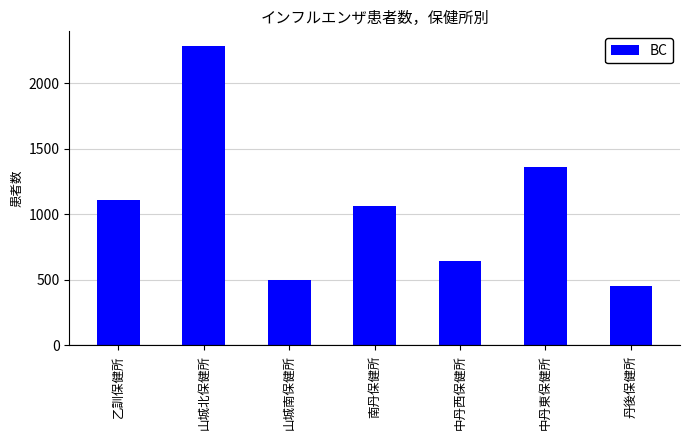

Reading right to left, what are all the values shown in this chart?

丹後保健所=455	中丹東保健所=1364	中丹西保健所=641	南丹保健所=1065	山城南保健所=502	山城北保健所=2283	乙訓保健所=1109